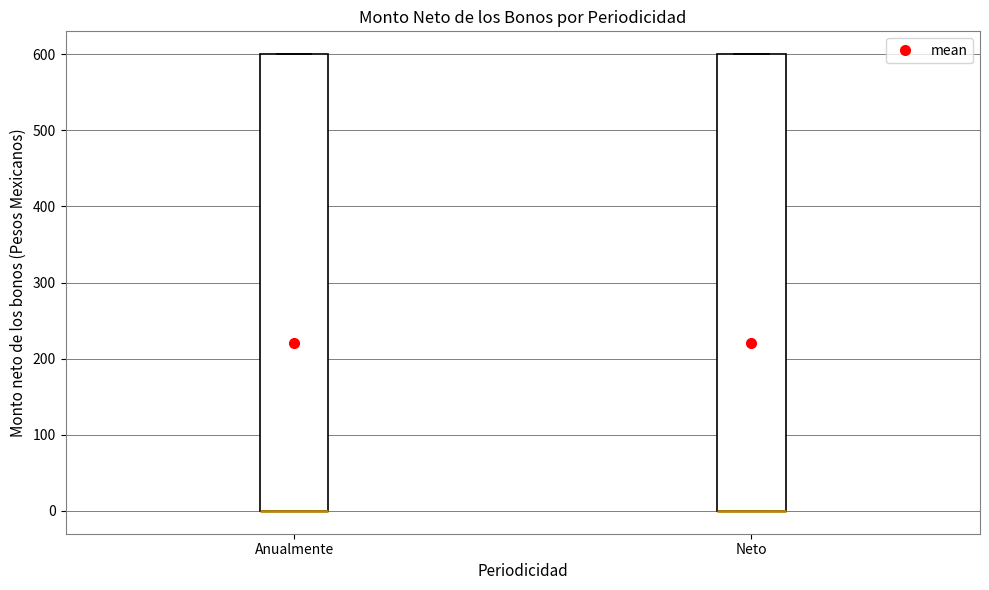

Reading left to right, transcribe this box plot: for each box, give where its median line is, the range the box spans, and where its two whiskers end, as read against the y-axis. The values are not printed on the chart, so give them approximately, as read against the axis.

Anualmente: median 0 (drawn on the box's lower edge), box 0 to 600, whiskers 0 to 600
Neto: median 0 (drawn on the box's lower edge), box 0 to 600, whiskers 0 to 600